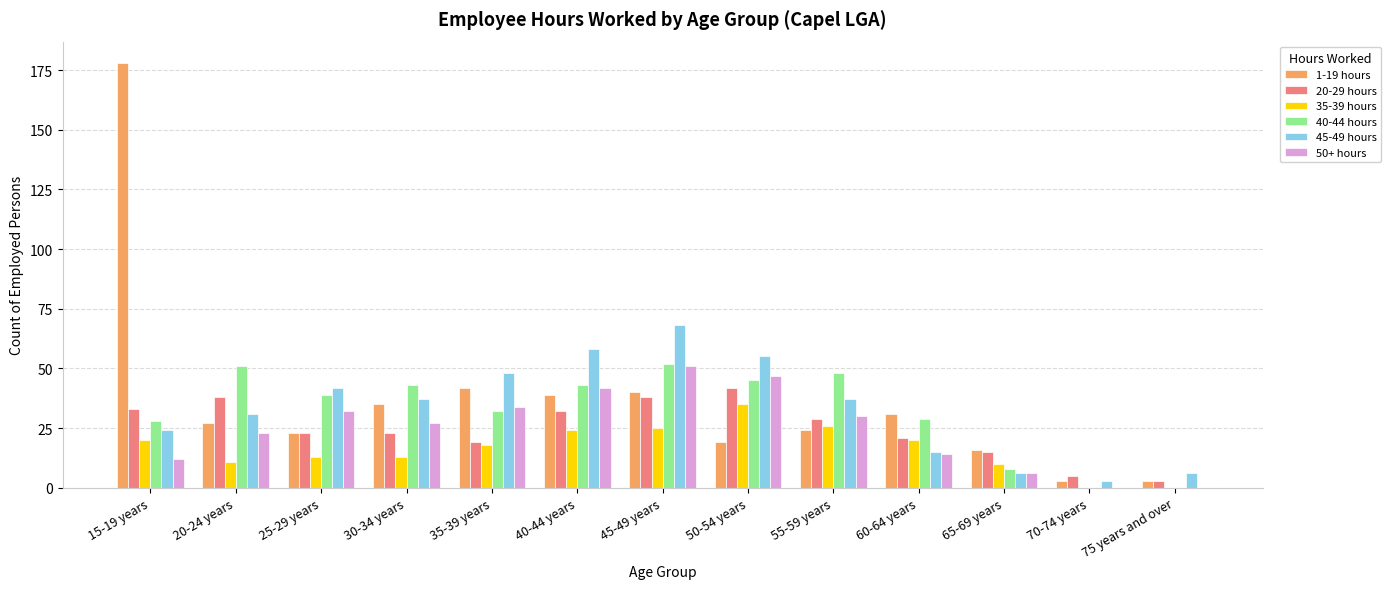

True or false: 1-19 hours has a value of 9 at 40-44 years.

False